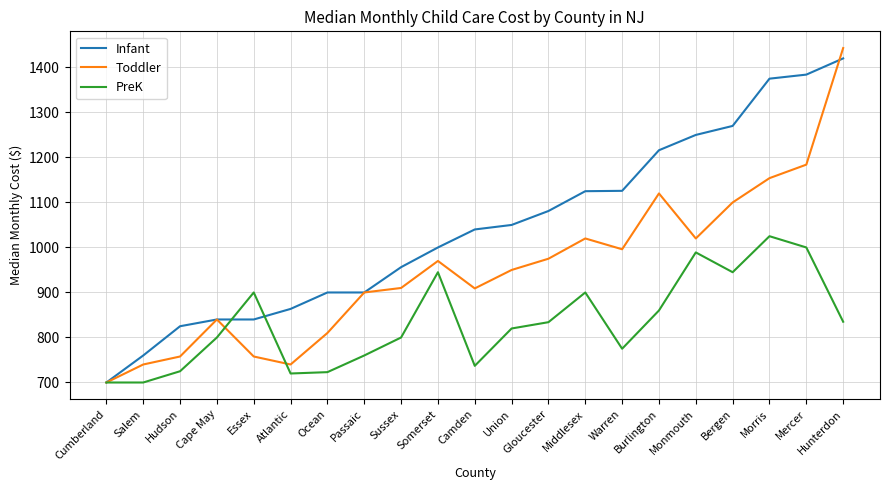

Which category has the lowest value in the Infant series?

Cumberland